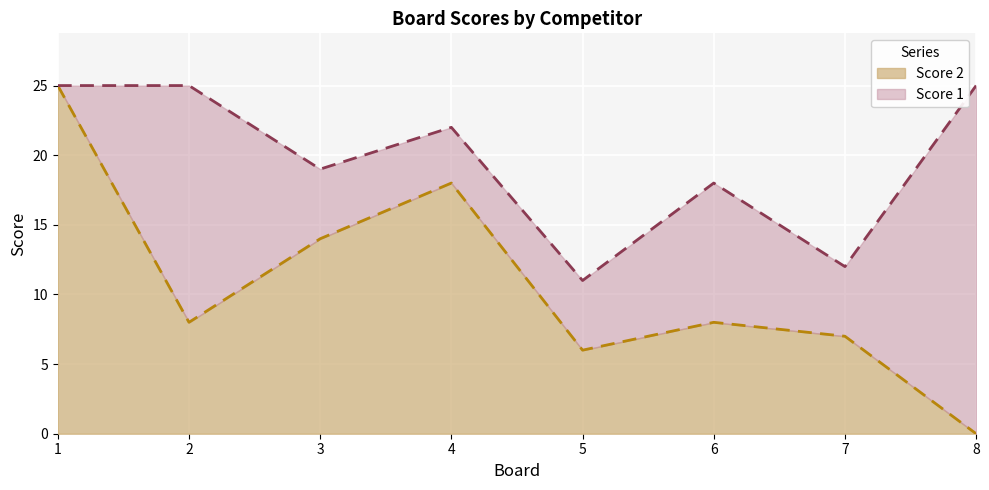

Reading left to right, extract all data points from this chart.

25	8	14	18	6	8	7	0